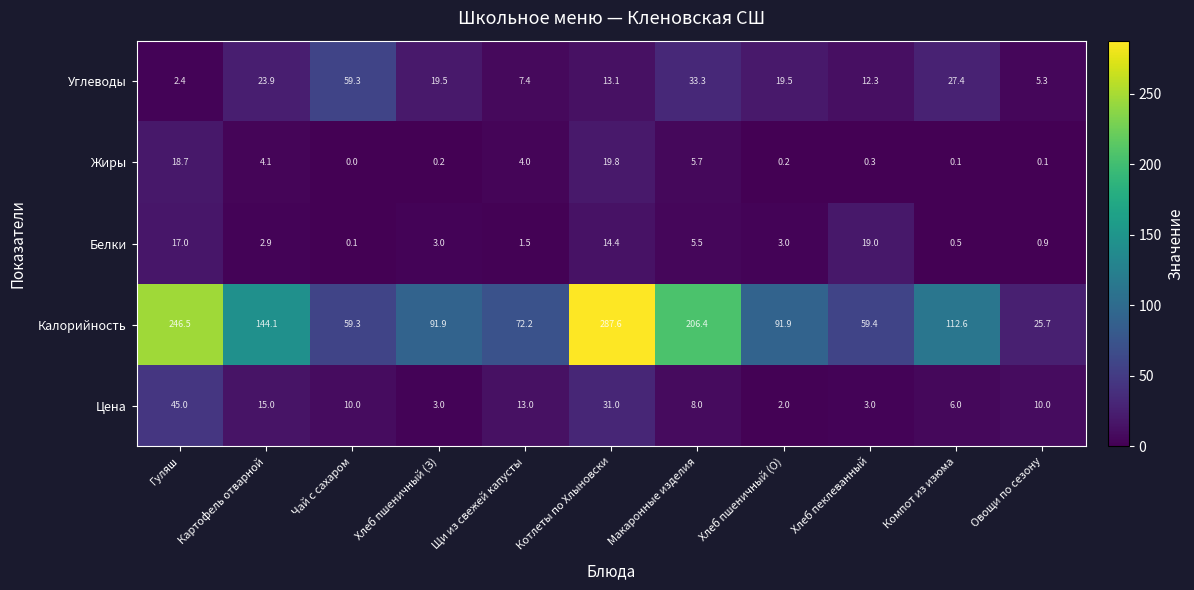

What is the approximate value of Углеводы at Гуляш?

2.4